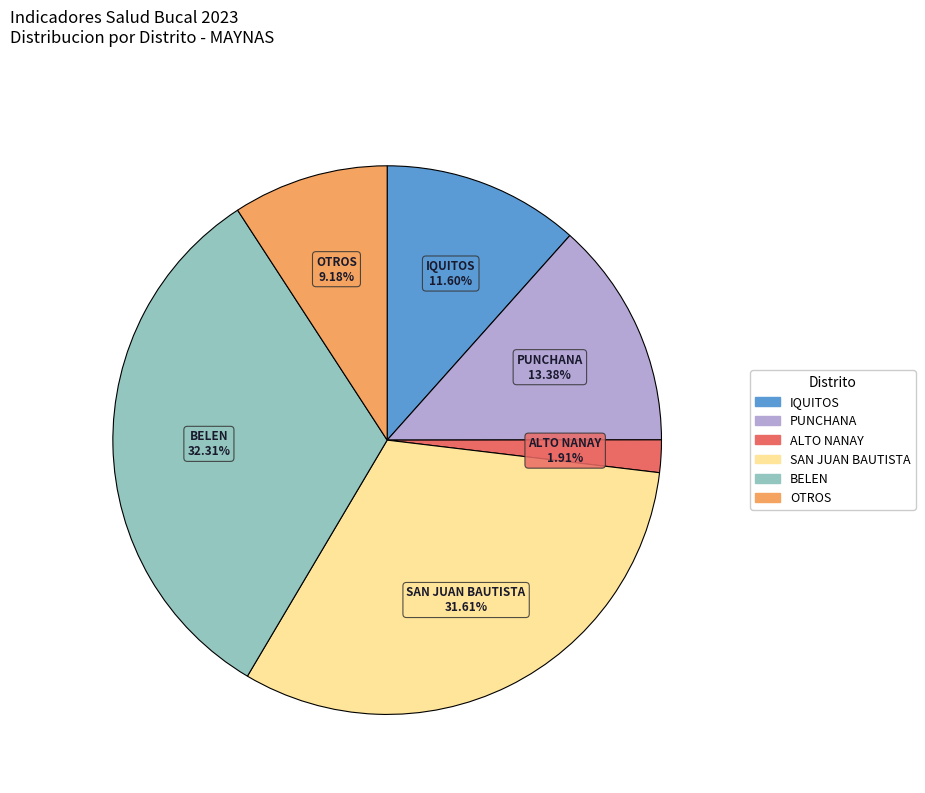

Is there a majority slice in this chart?

No